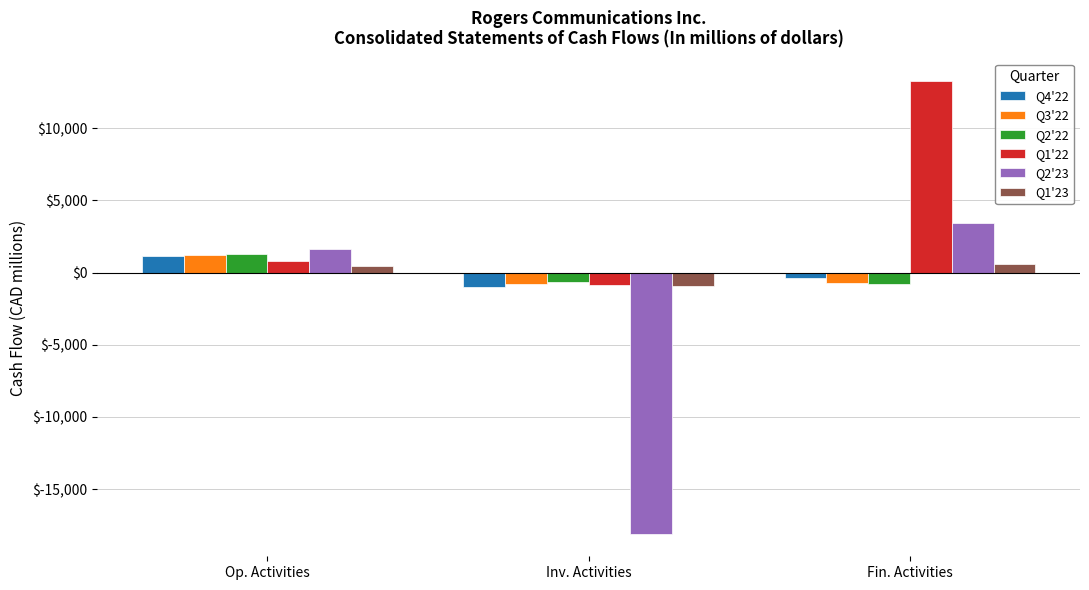

What is the sum of all Q2'22 values?

-144